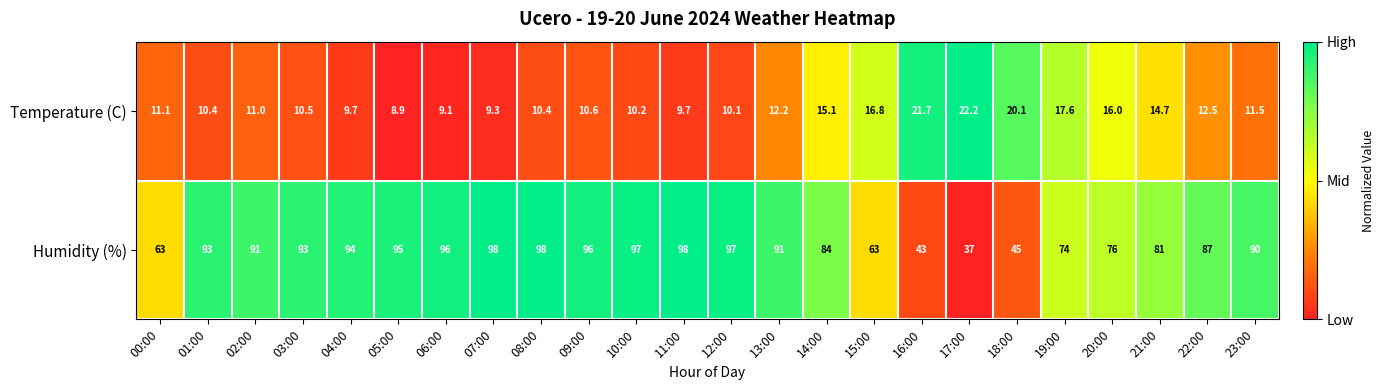

Which series has the widest spread of values?

Humidity (%)